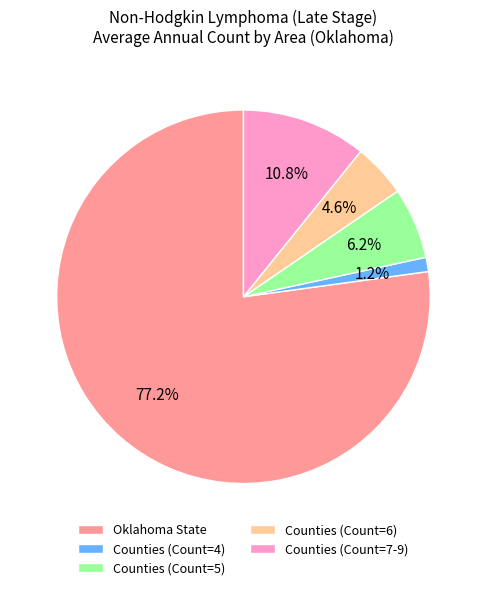

Is the sum of Counties (Count=4) and Counties (Count=7-9) greater than half?

No